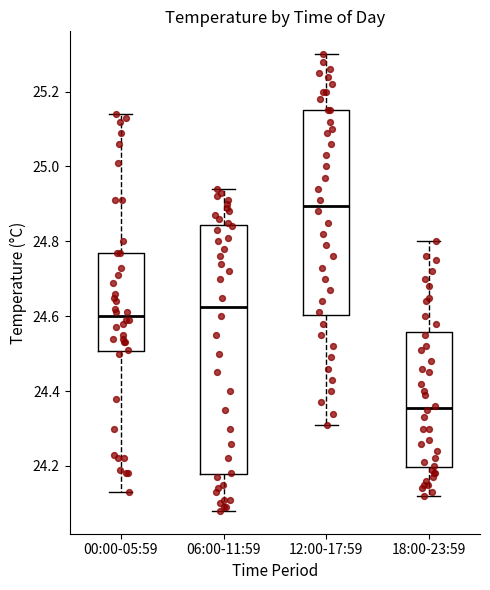

Reading left to right, transcribe this box plot: for each box, give where its median line is, the range the box spans, and where its two whiskers end, as read against the y-axis. The values are not printed on the chart, so give them approximately, as read against the axis.

00:00-05:59: median 24.60, box 24.50 to 24.78, whiskers 24.14 to 25.14
06:00-11:59: median 24.62, box 24.18 to 24.84, whiskers 24.08 to 24.94
12:00-17:59: median 24.90, box 24.60 to 25.16, whiskers 24.32 to 25.30
18:00-23:59: median 24.36, box 24.20 to 24.56, whiskers 24.12 to 24.80